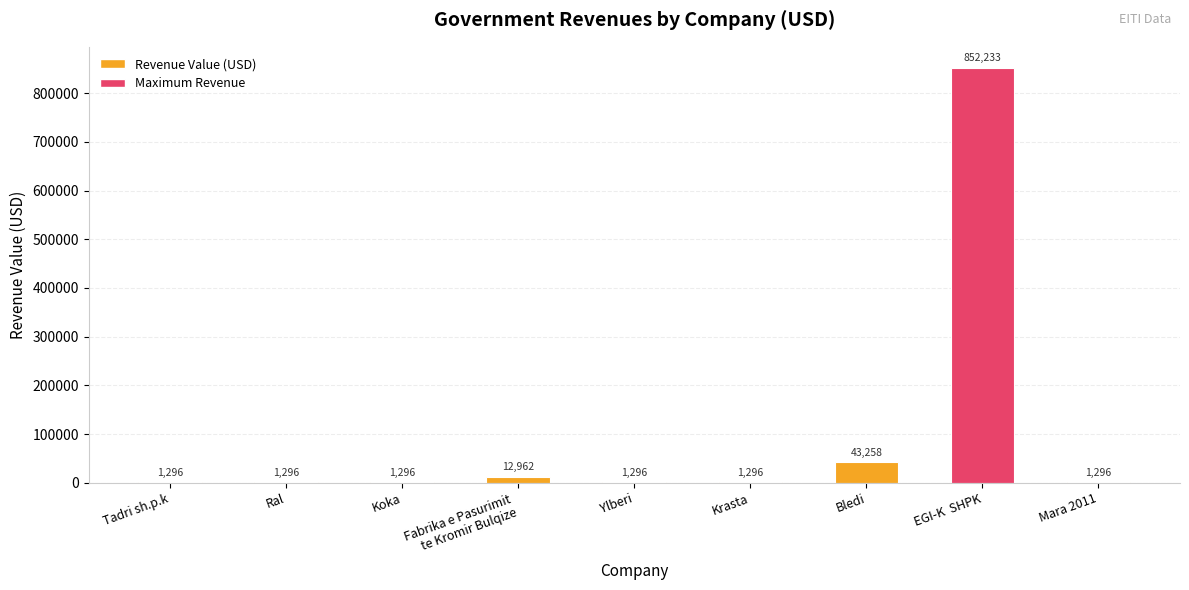

Is it true that the value at EGI-K  SHPK is 852233.3?

True